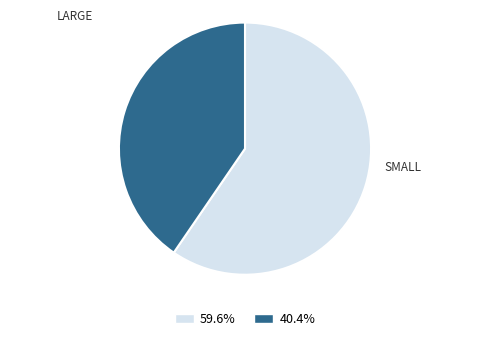

Is there any slice that represents more than half of the pie?

Yes